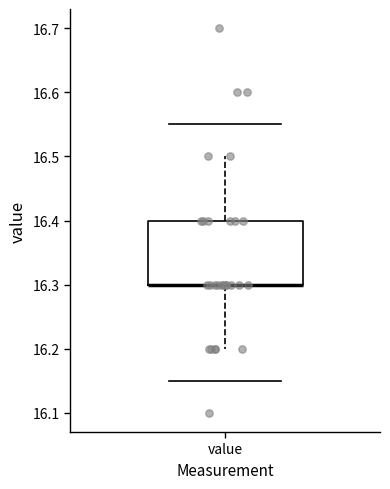

Transcribe this box plot: give where the median line is, the range the box spans, and where the two whiskers end, as read against the y-axis. The values are not printed on the chart, so give them approximately, as read against the axis.

median 16.3 (drawn on the box's lower edge), box 16.3 to 16.4, whiskers 16.2 to 16.5